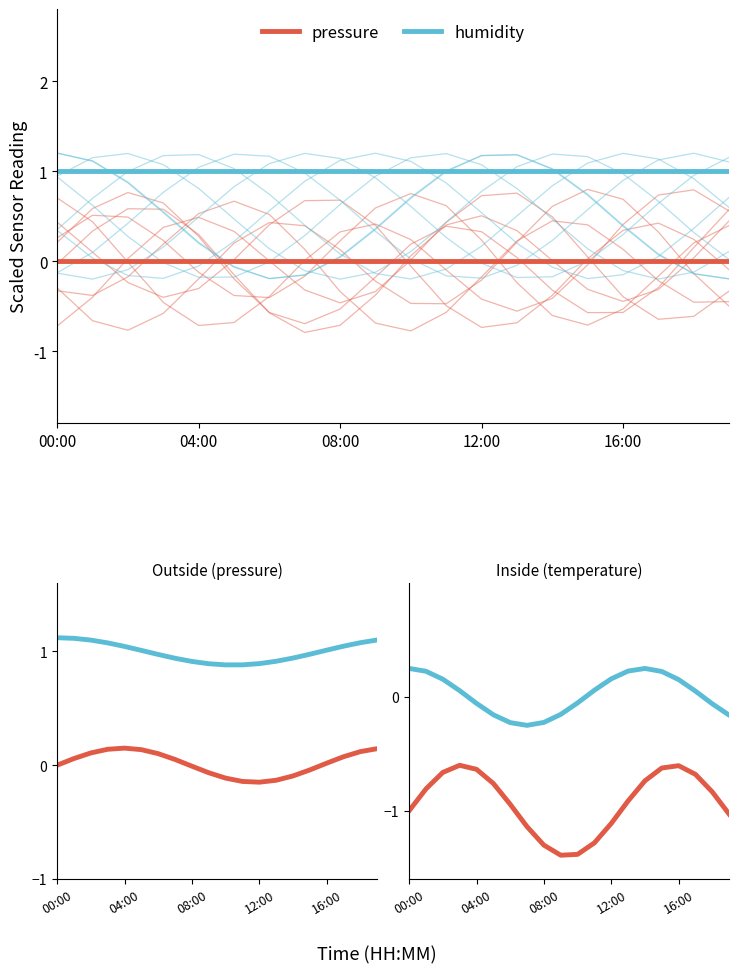

True or false: humidity has a value of 0.1 at 12:00.

False